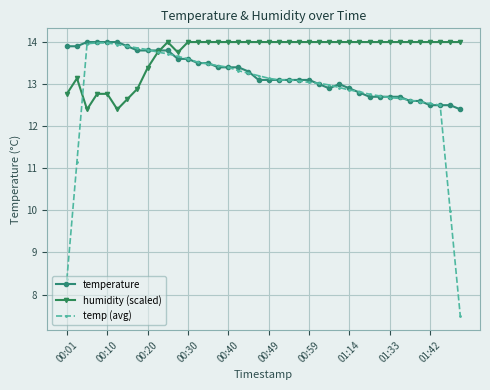

What is the maximum value for temp (avg)?

14.0